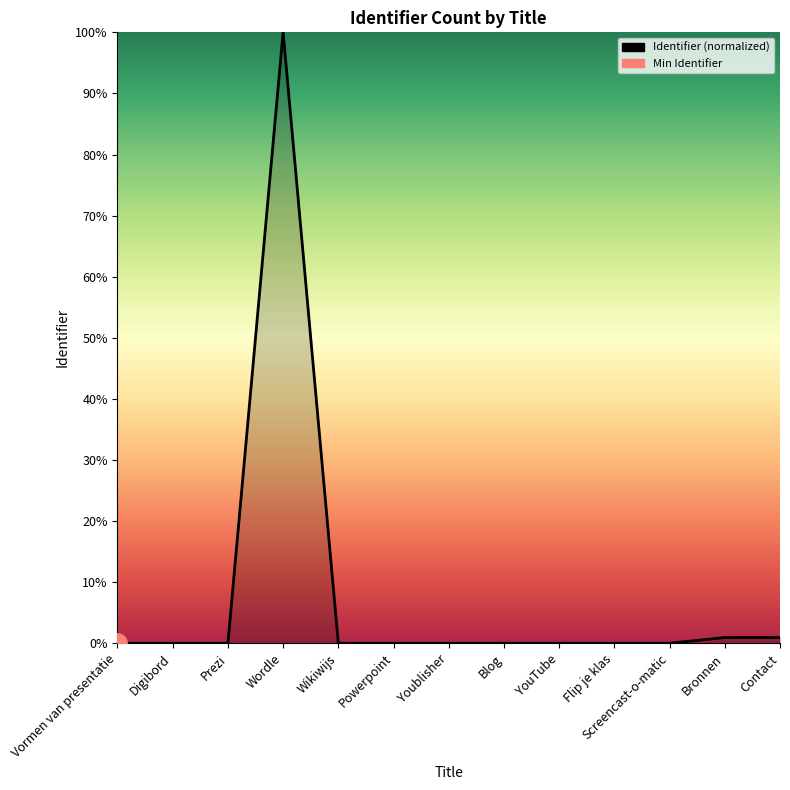

How many interior local peaks (higher than both neighbors) does the data have?

2